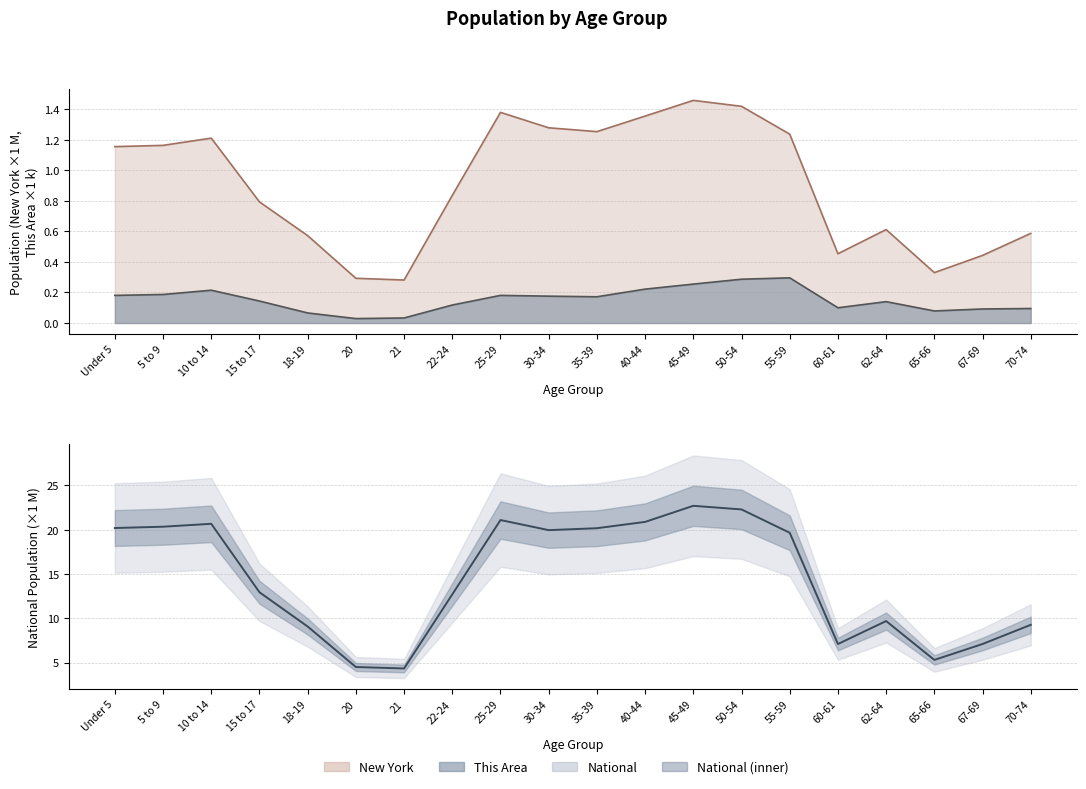

What is the label of the 10th point from the right?

35-39